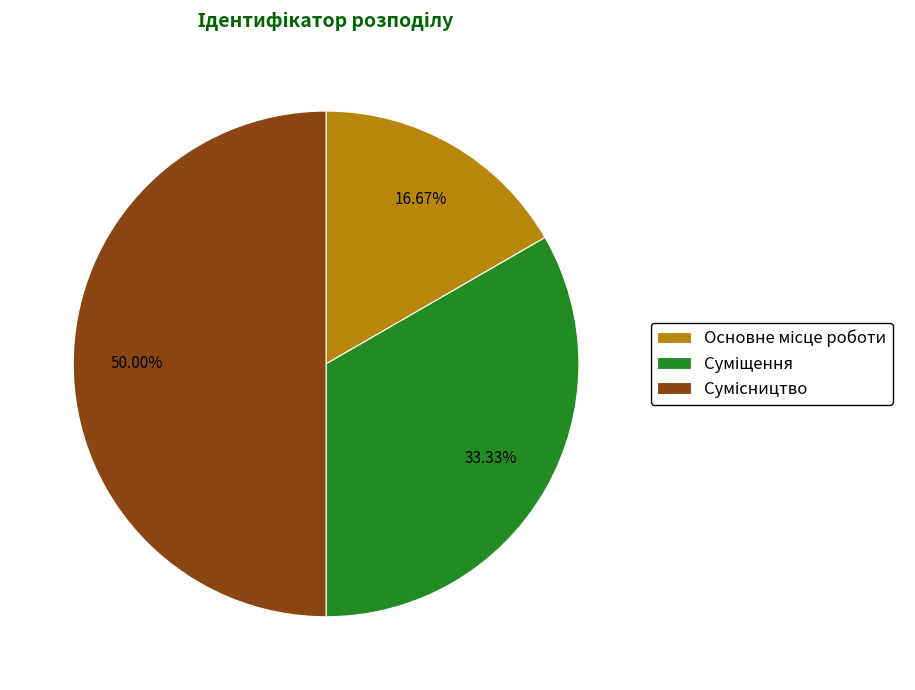

What is the total percentage of Сумісництво and Основне місце роботи?

66.7%